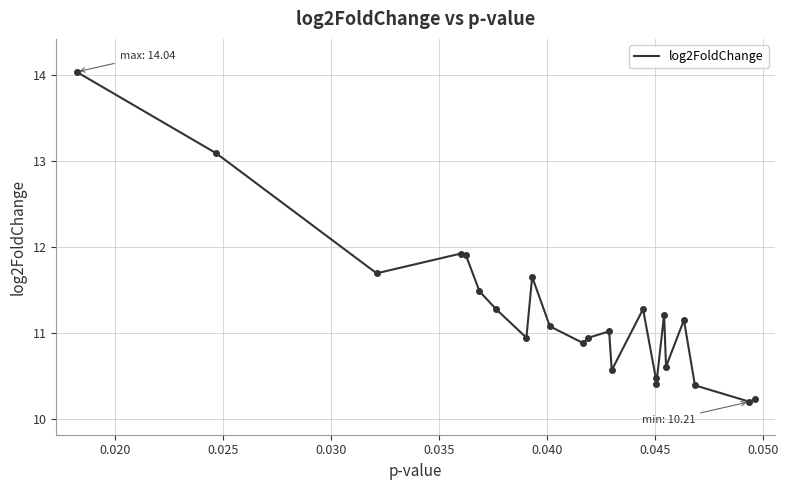

What is the smallest value displayed?

10.2